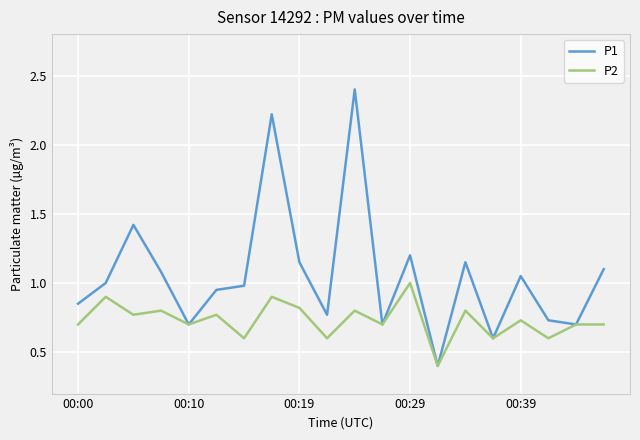

What is the highest value of the P1 series?

2.4